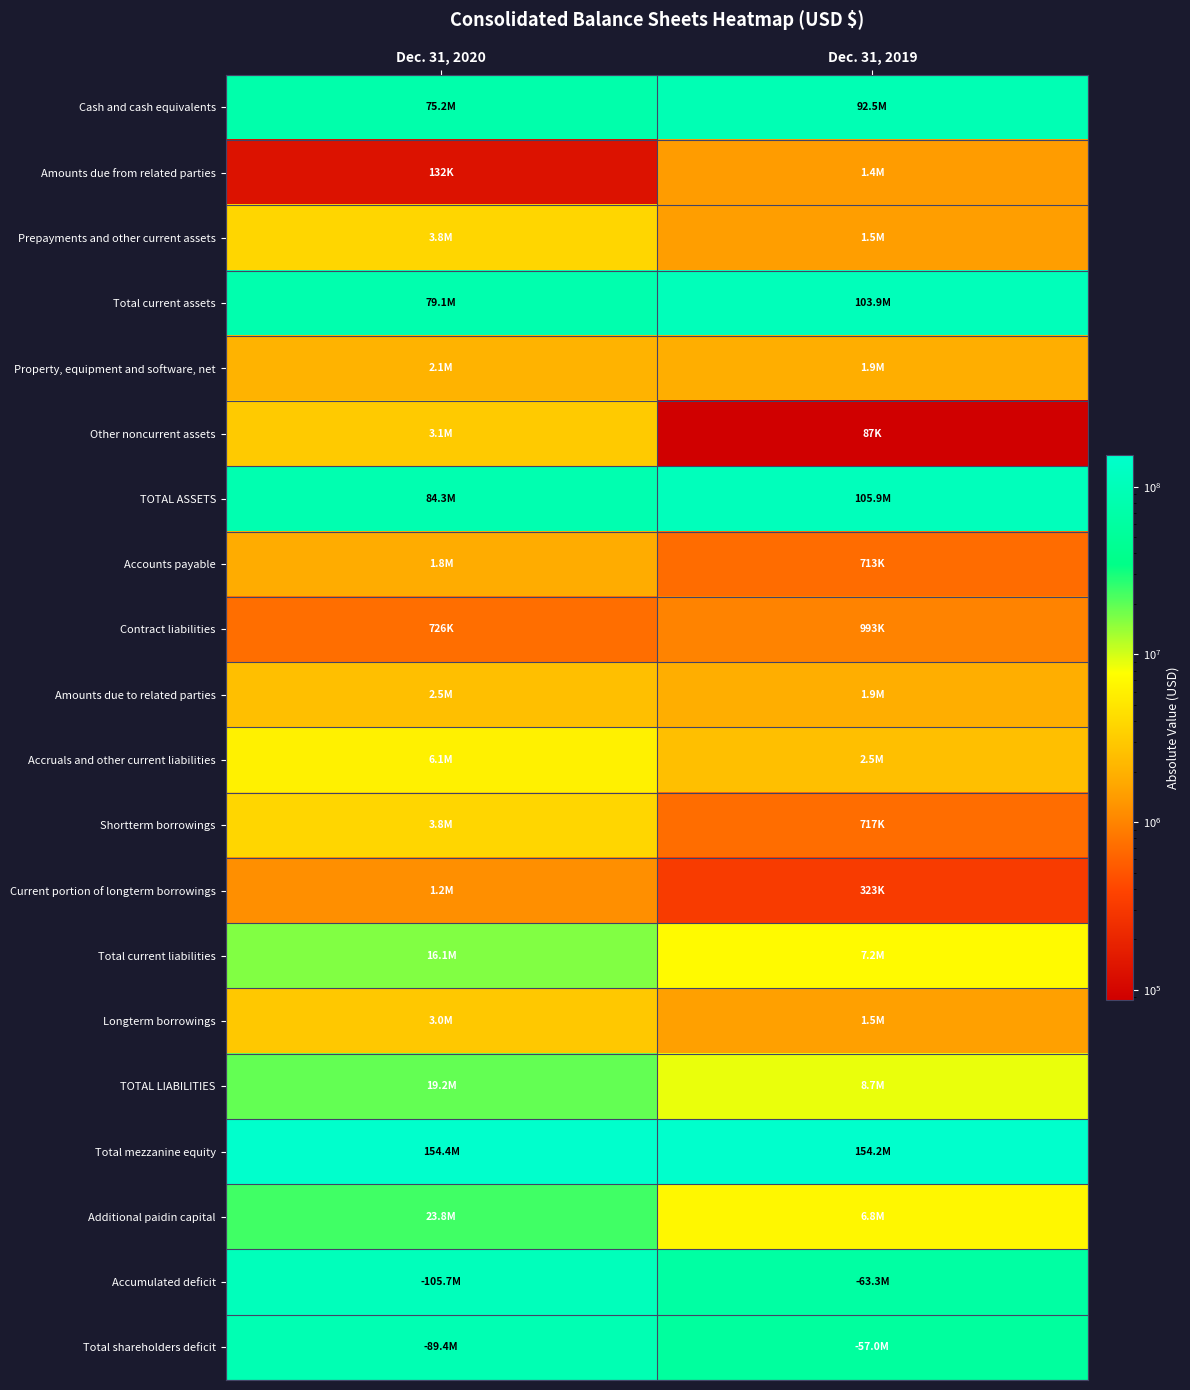

Rank the series at Dec. 31, 2019 from highest to lowest value.

Total mezzanine equity, TOTAL ASSETS, Total current assets, Cash and cash equivalents, Accumulated deficit, Total shareholders deficit, TOTAL LIABILITIES, Total current liabilities, Additional paidin capital, Accruals and other current liabilities, Amounts due to related parties, Property, equipment and software, net, Longterm borrowings, Prepayments and other current assets, Amounts due from related parties, Contract liabilities, Shortterm borrowings, Accounts payable, Current portion of longterm borrowings, Other noncurrent assets